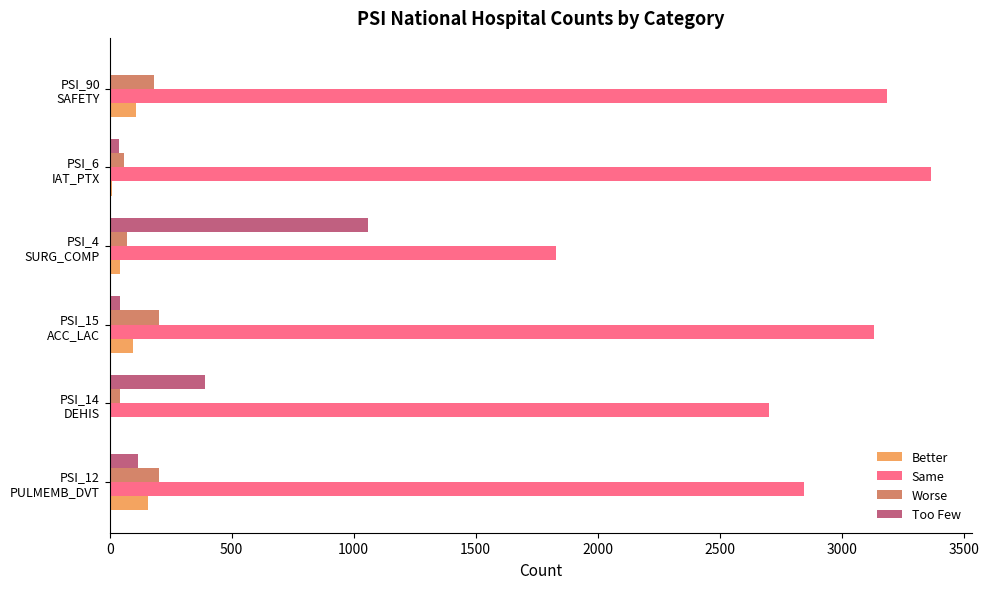

What are all the series names shown in the legend?

Better, Same, Worse, Too Few